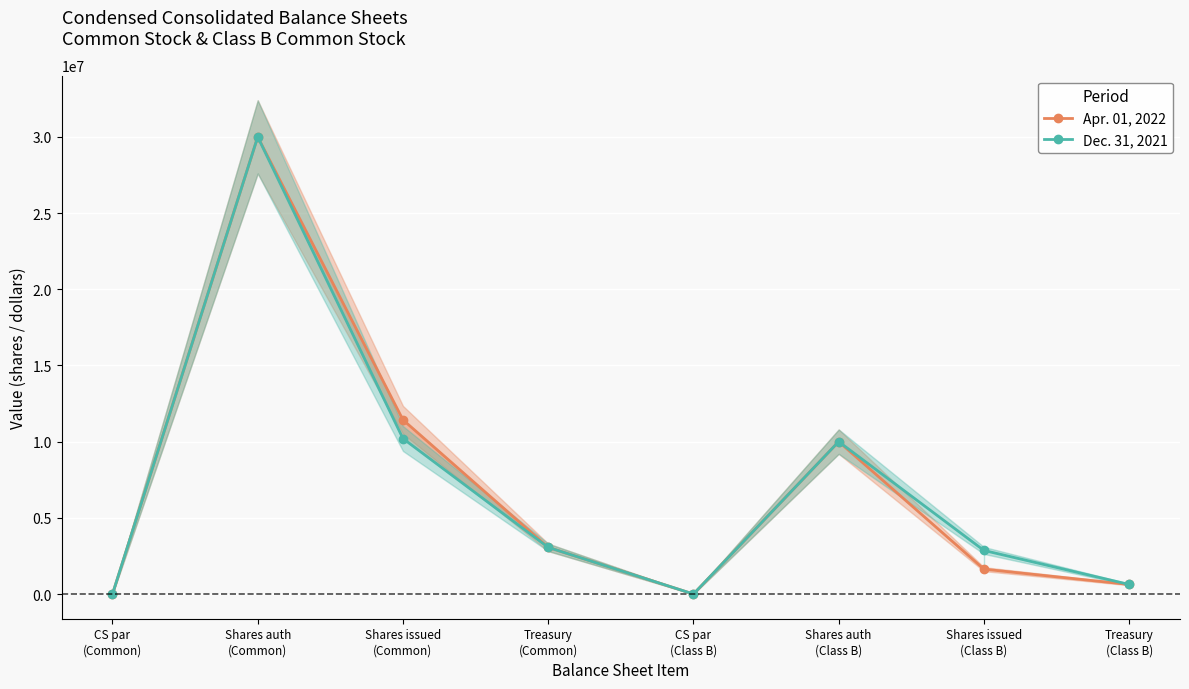

What is the difference between the second highest and second lowest values in the Dec. 31, 2021 series?

10203820